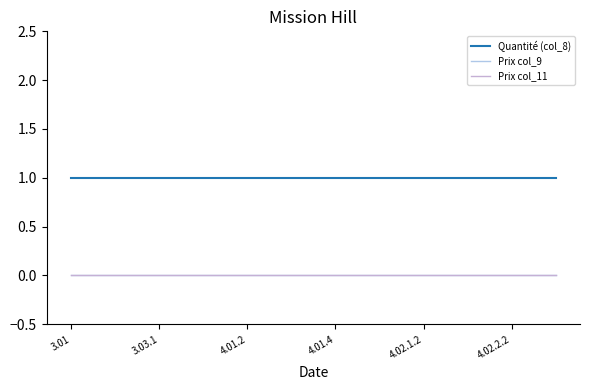

List the series in order of their peak value, highest first.

Quantité (col_8), Prix col_9, Prix col_11